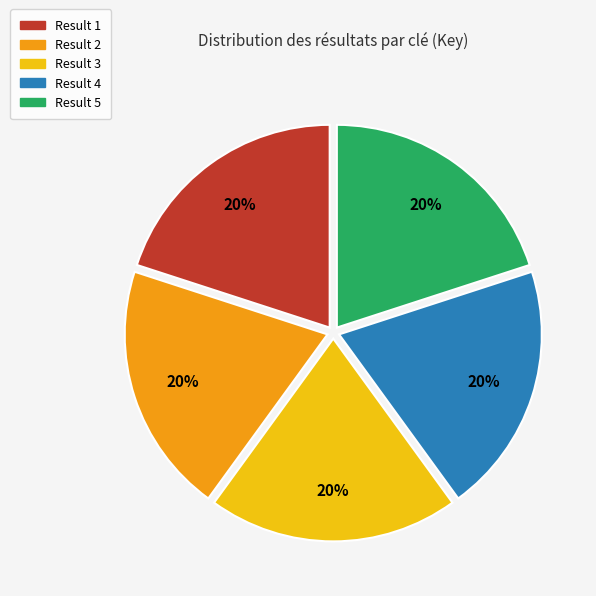

To the nearest percent, what is the average slice percentage?

20%